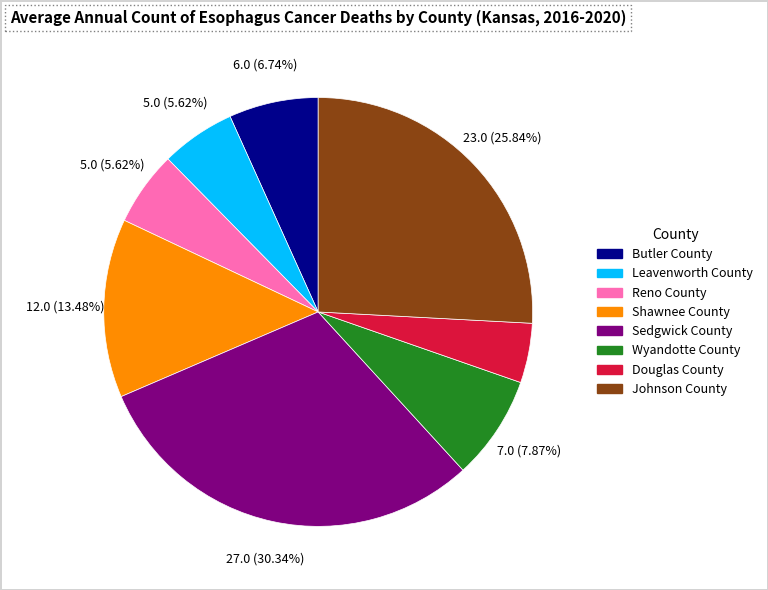

What is the largest slice in the pie chart?

Sedgwick County